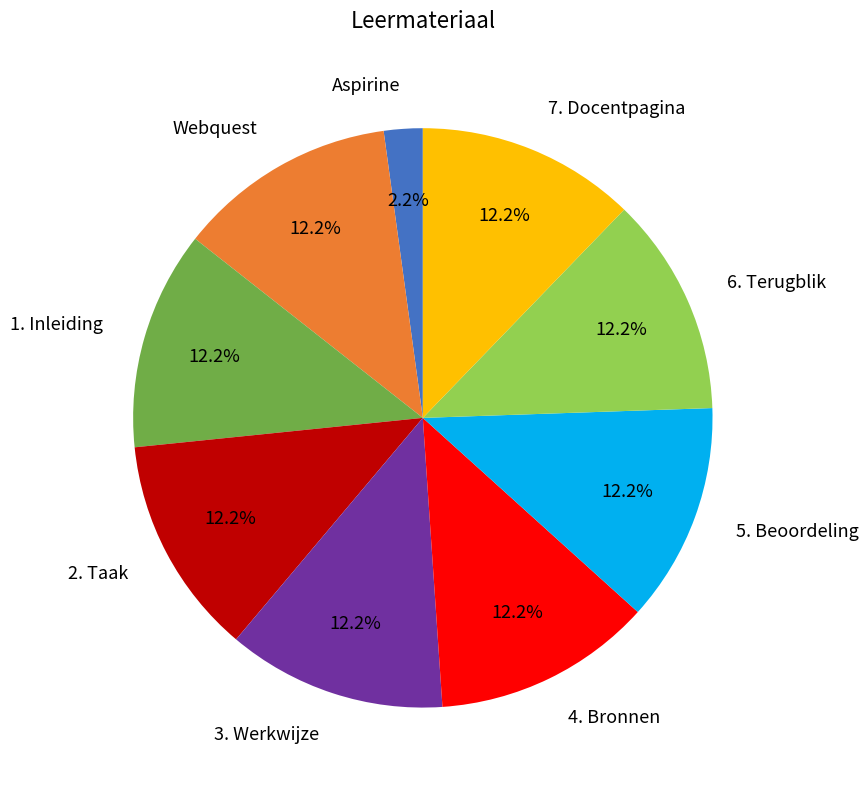

To the nearest percent, what portion does Aspirine represent?

2%